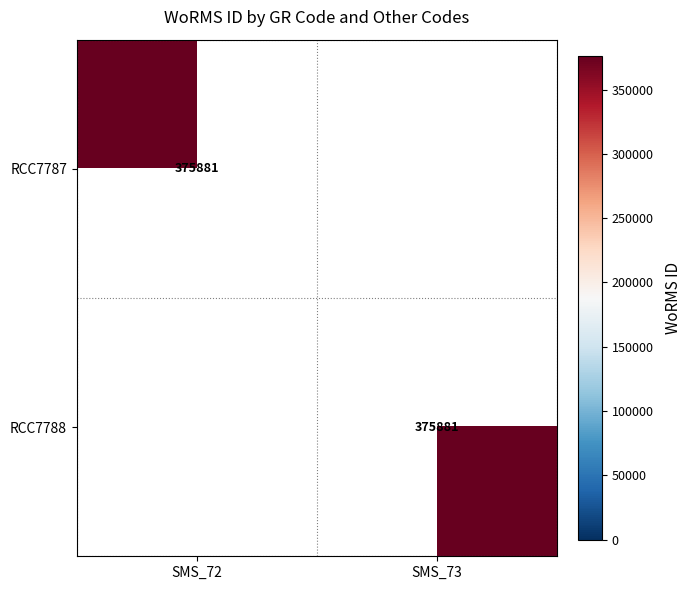

Is it true that RCC7787 equals 375881 at SMS_72?

True